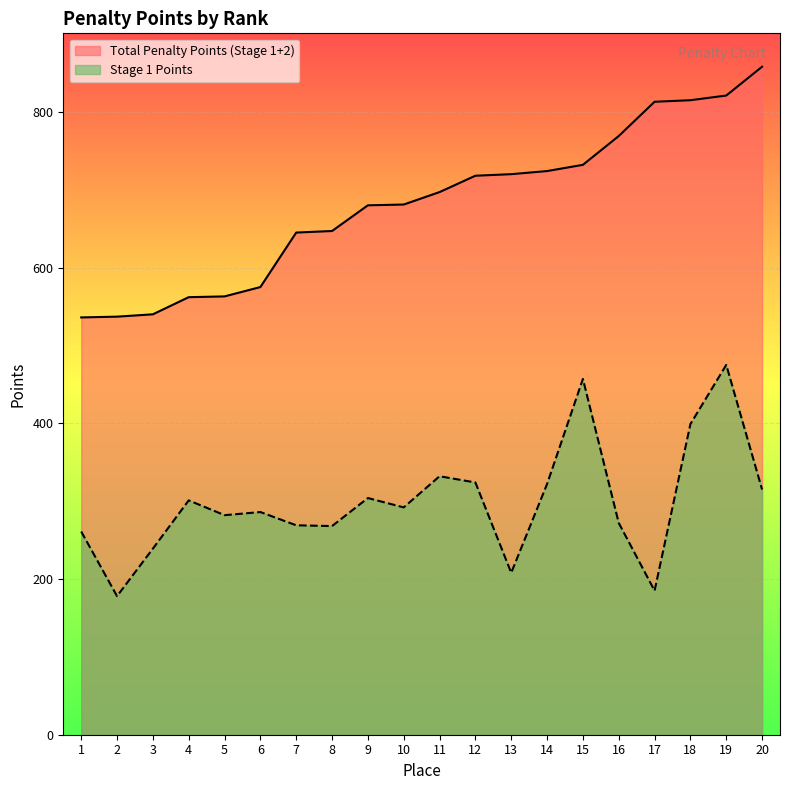

Which series has the largest total across all categories?

Total Penalty Points (Stage 1+2)